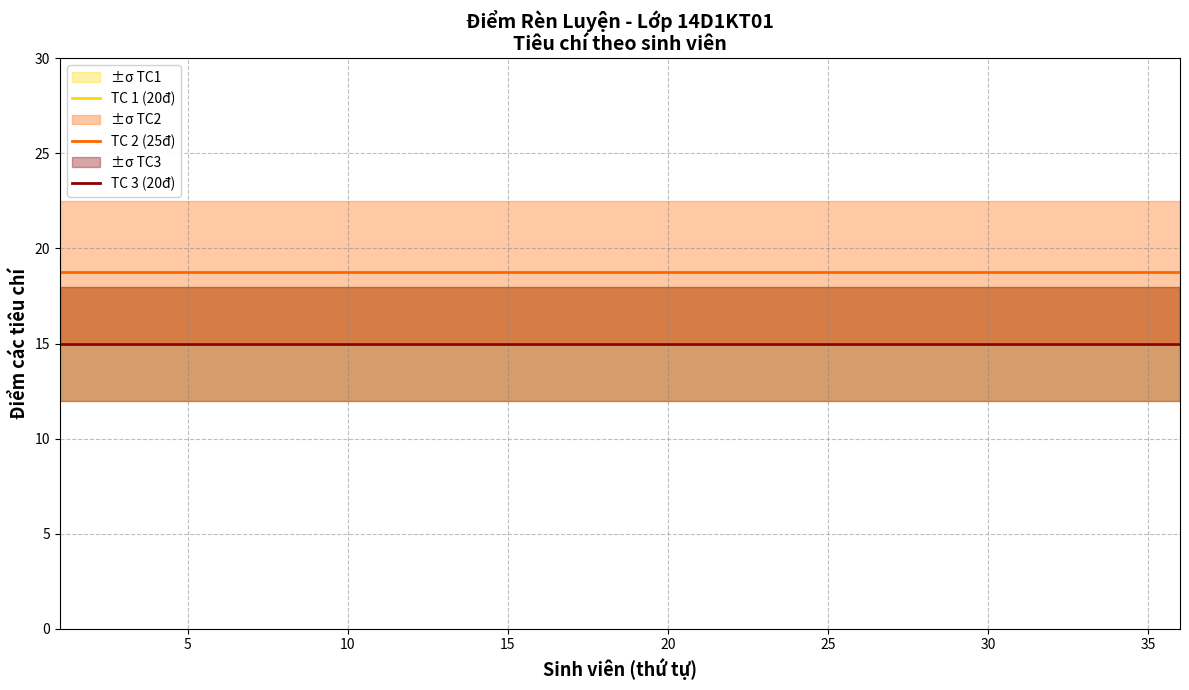

How many lines are shown in the chart?

3